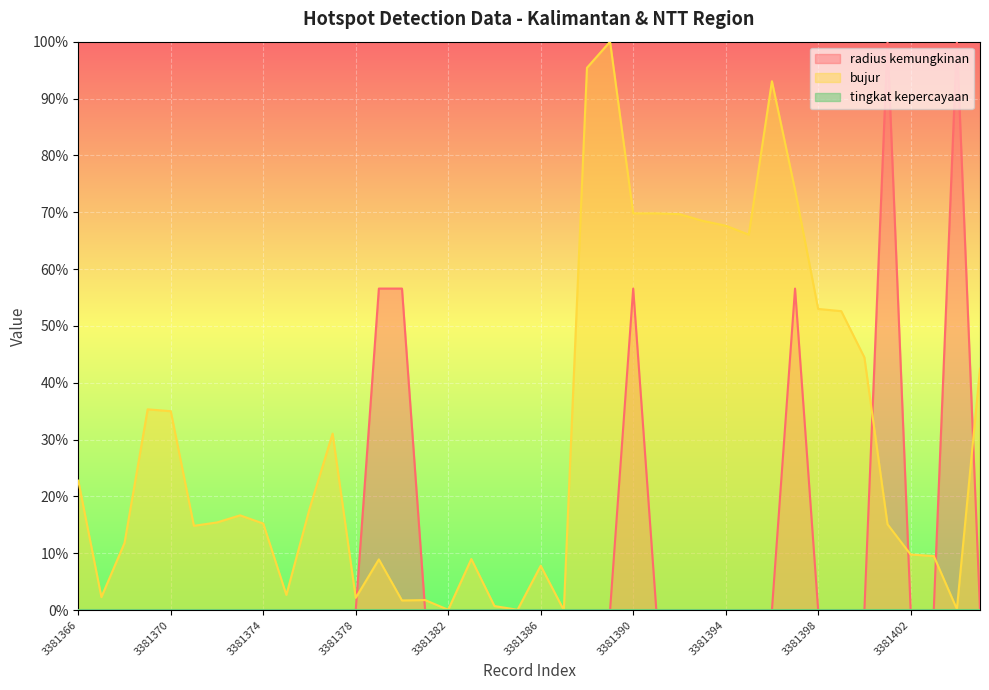

What is the highest value of the radius kemungkinan series?

100.0